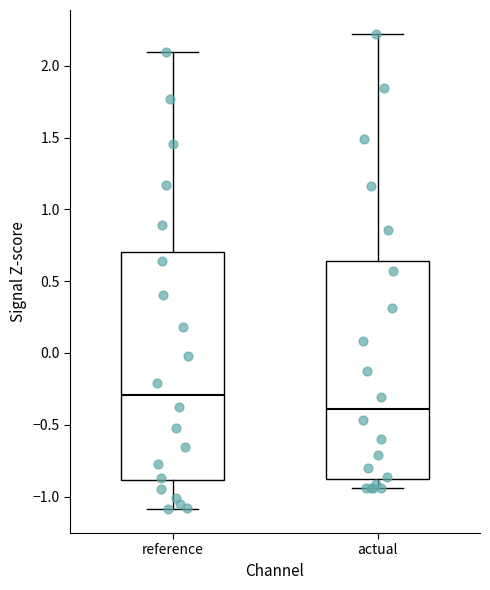

Which box is the tallest, from its lower edge to its upper edge?

reference